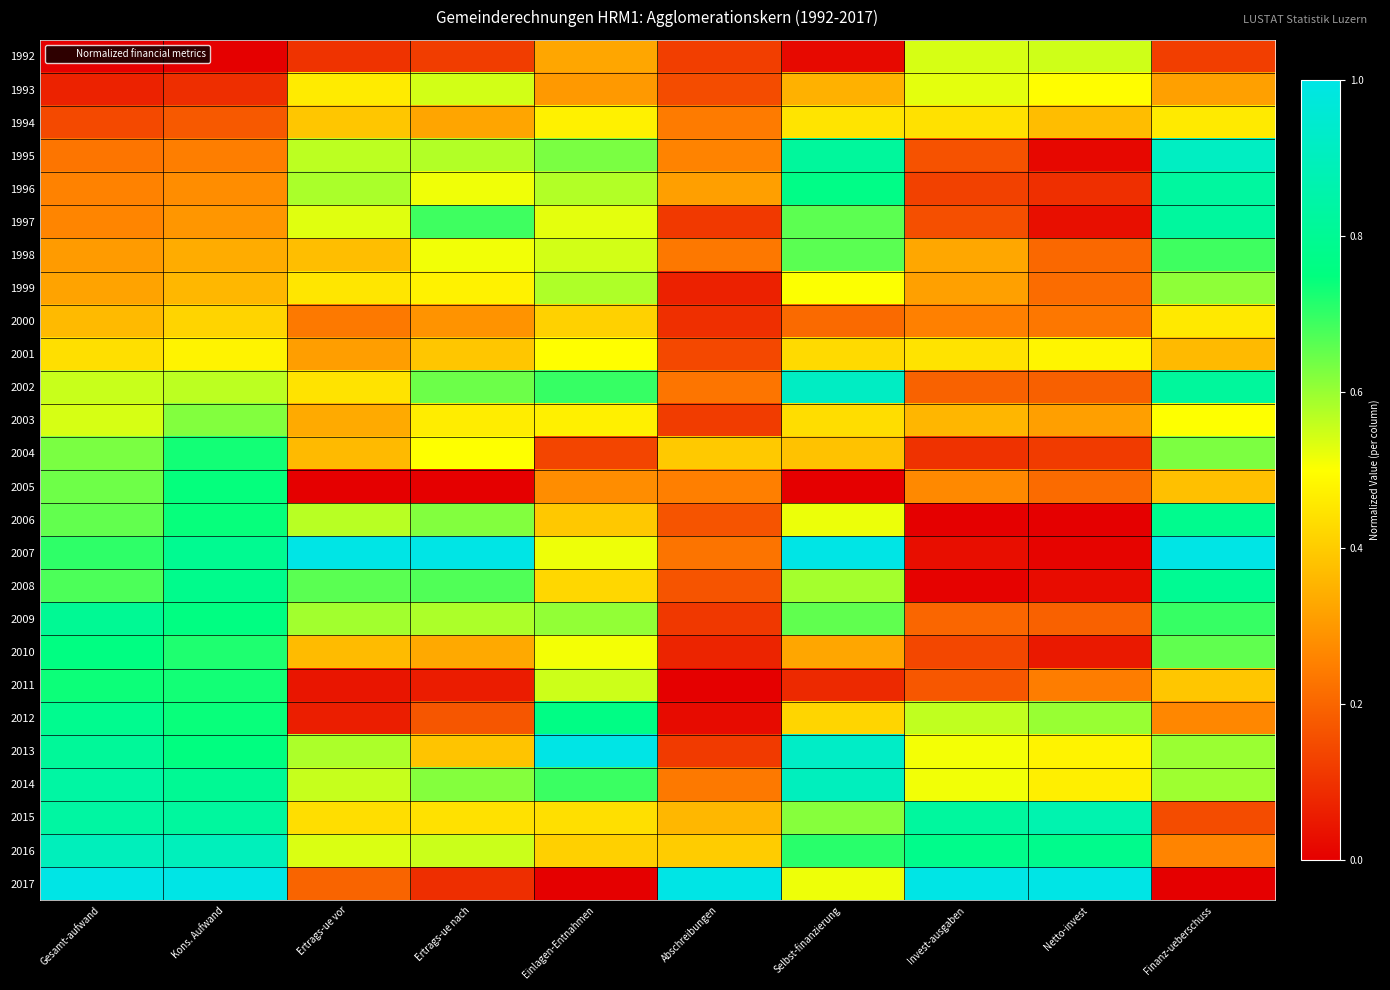

List the series in order of their peak value, lowest first.

2000, 1994, 2001, 1993, 1992, 1999, 2003, 1998, 2004, 2011, 2005, 2010, 2006, 2012, 2008, 2009, 1997, 1996, 2015, 2016, 2014, 1995, 2002, 2007, 2013, 2017